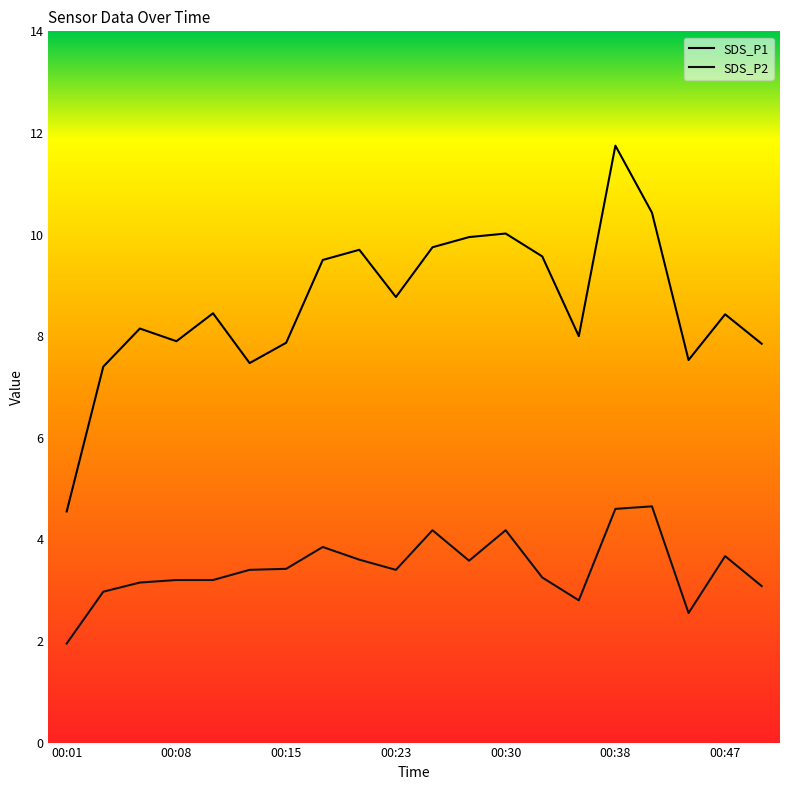

What is the maximum value shown in the chart?

11.8